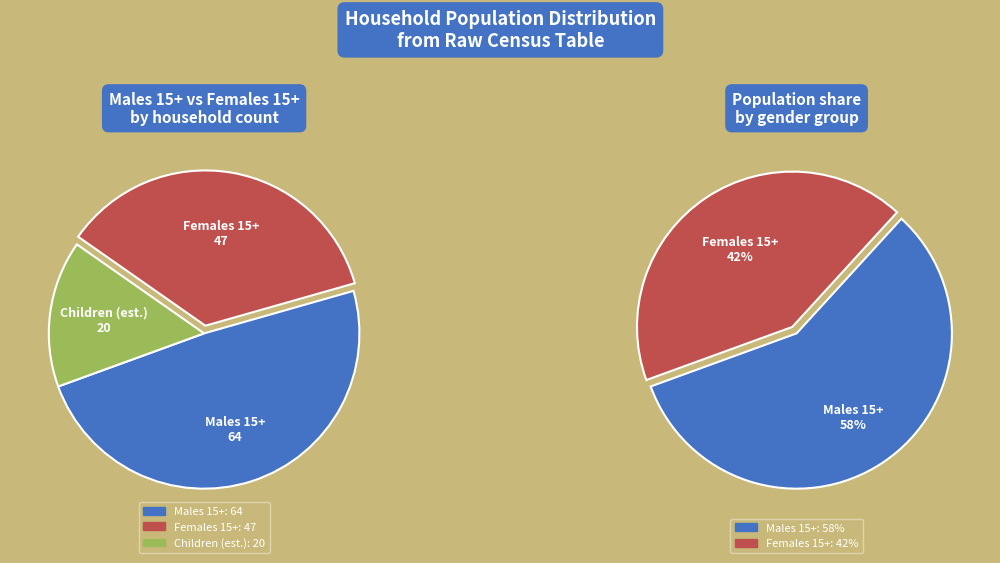

Is it true that Black is 13% of the pie?

False